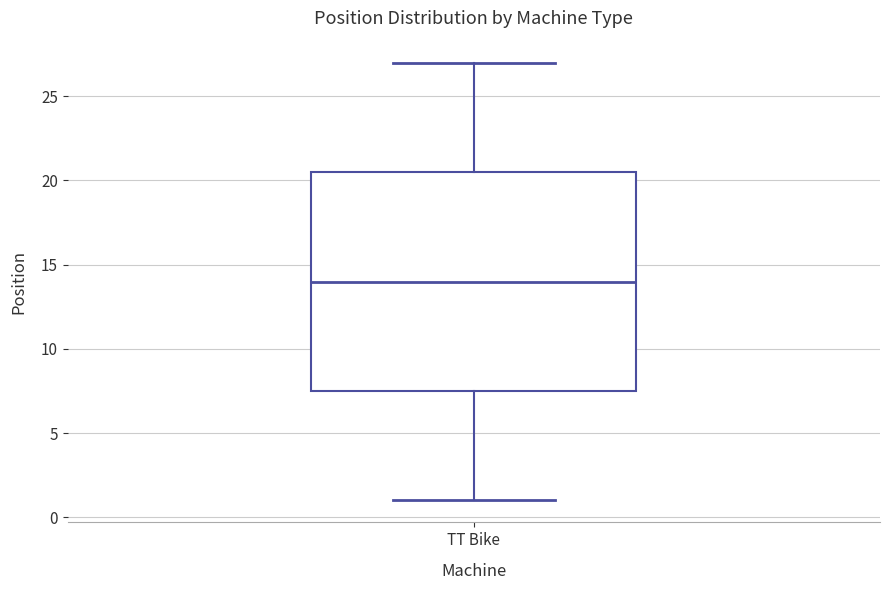

Transcribe this box plot: give where the median line is, the range the box spans, and where the two whiskers end, as read against the y-axis. The values are not printed on the chart, so give them approximately, as read against the axis.

median 14.0, box 7.5 to 20.5, whiskers 1.0 to 27.0